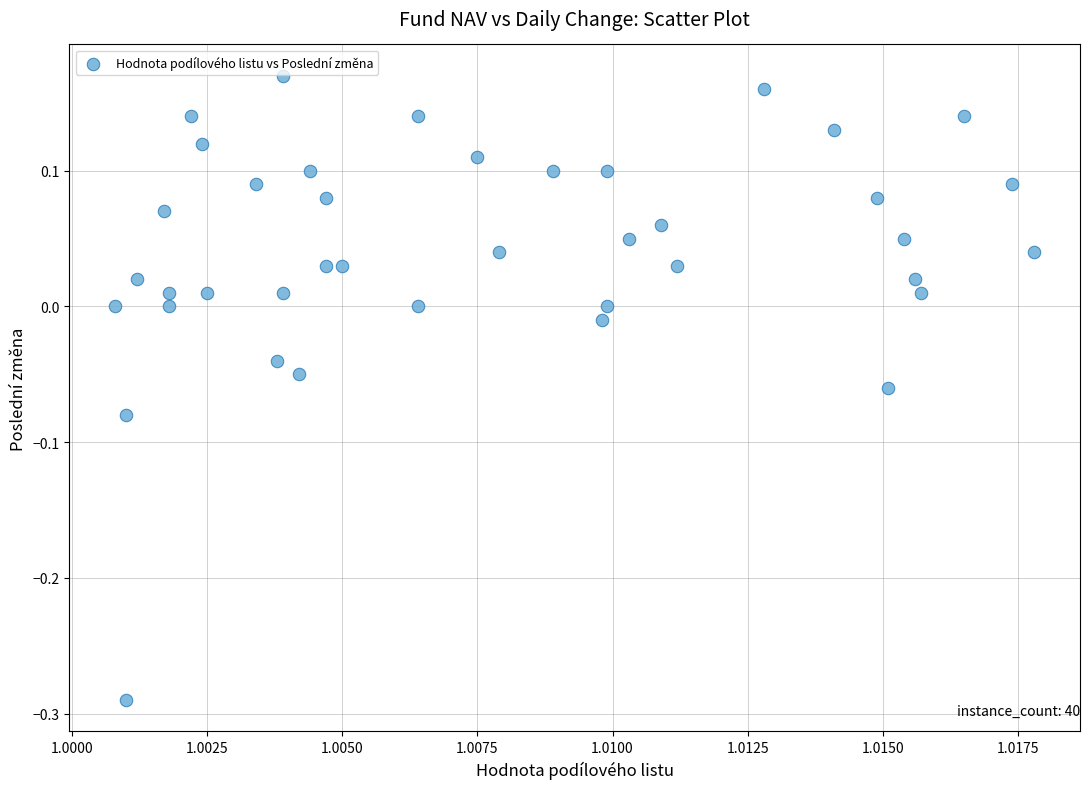

How many points are shown in the scatter plot?

40